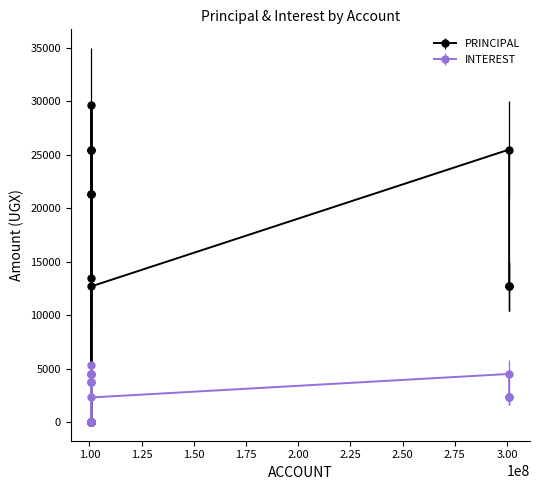

What are all the series names shown in the legend?

PRINCIPAL, INTEREST